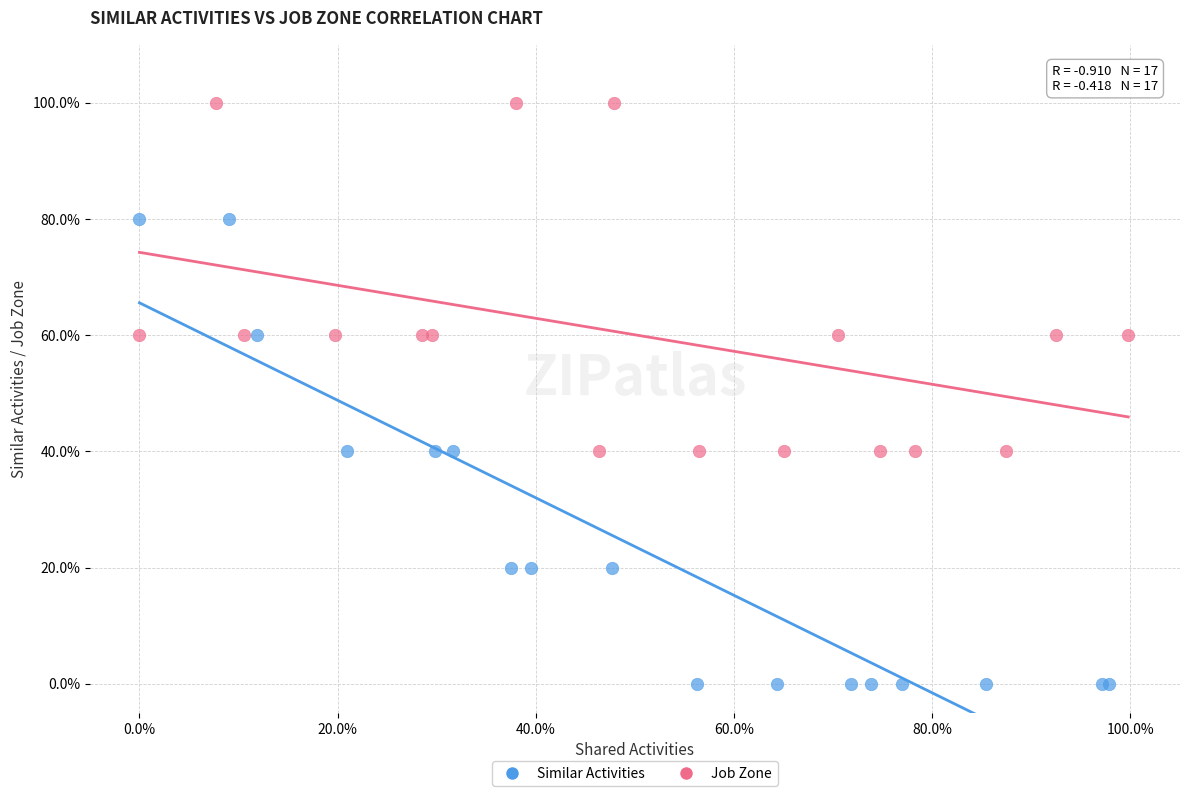

What are all the series names shown in the legend?

Similar Activities, Job Zone